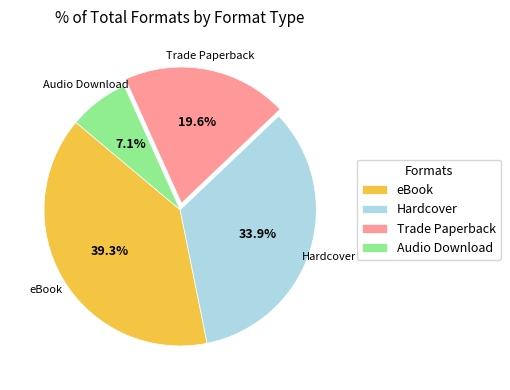

Rank the categories by value from highest to lowest.

eBook, Hardcover, Trade Paperback, Audio Download